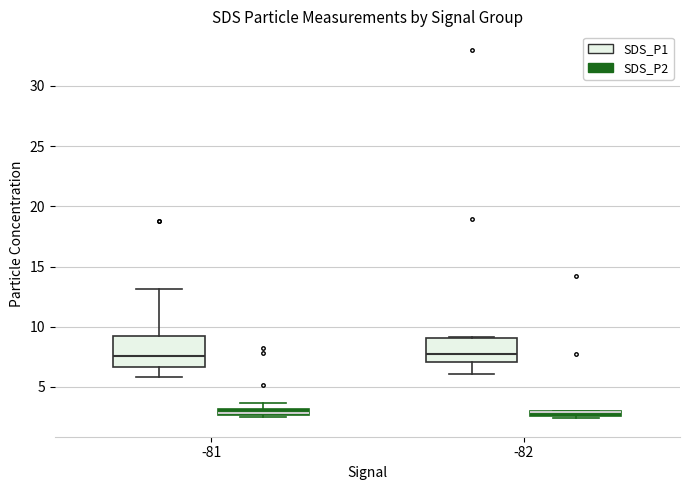

Comparing the boxes themselves (not the whiskers), which one is the tallest?

-81 (SDS_P1)